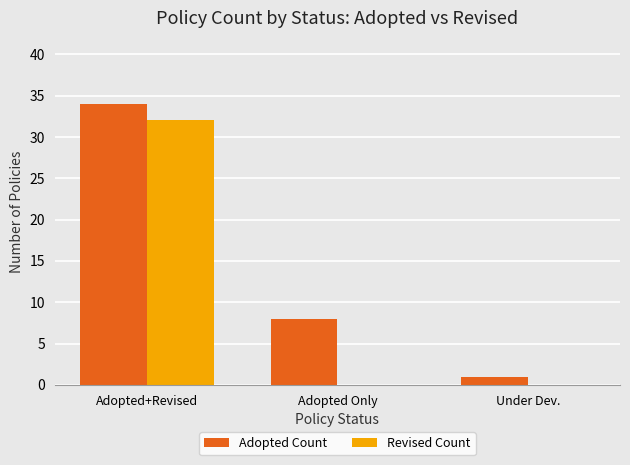

Reading right to left, list all the values displayed in this chart.

Adopted Count: Under Dev.=1	Adopted Only=8	Adopted+Revised=34
Revised Count: Under Dev.=0	Adopted Only=0	Adopted+Revised=32